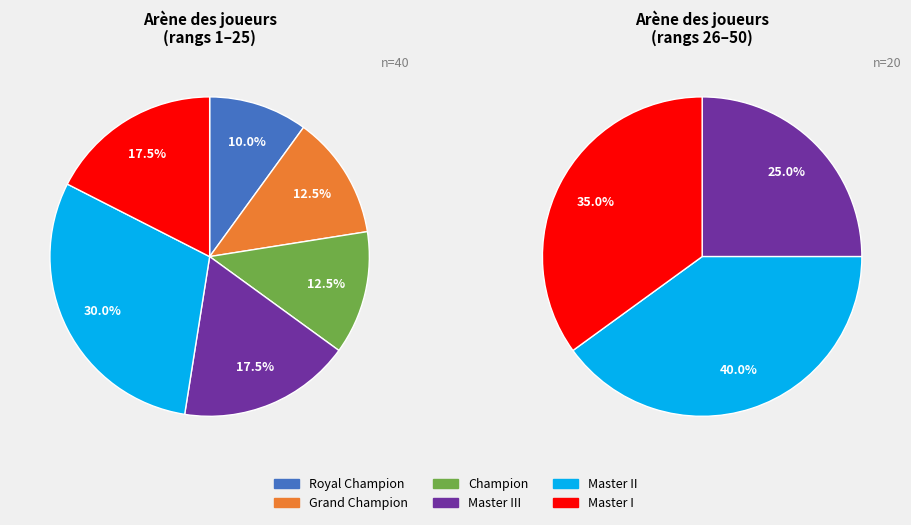

How many slices are in this pie chart?

6